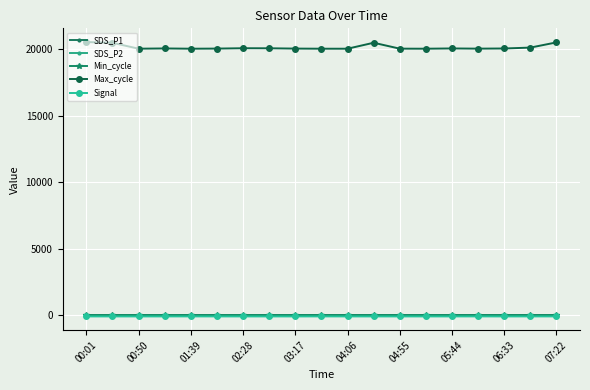

True or false: Max_cycle and Signal intersect in this chart.

False